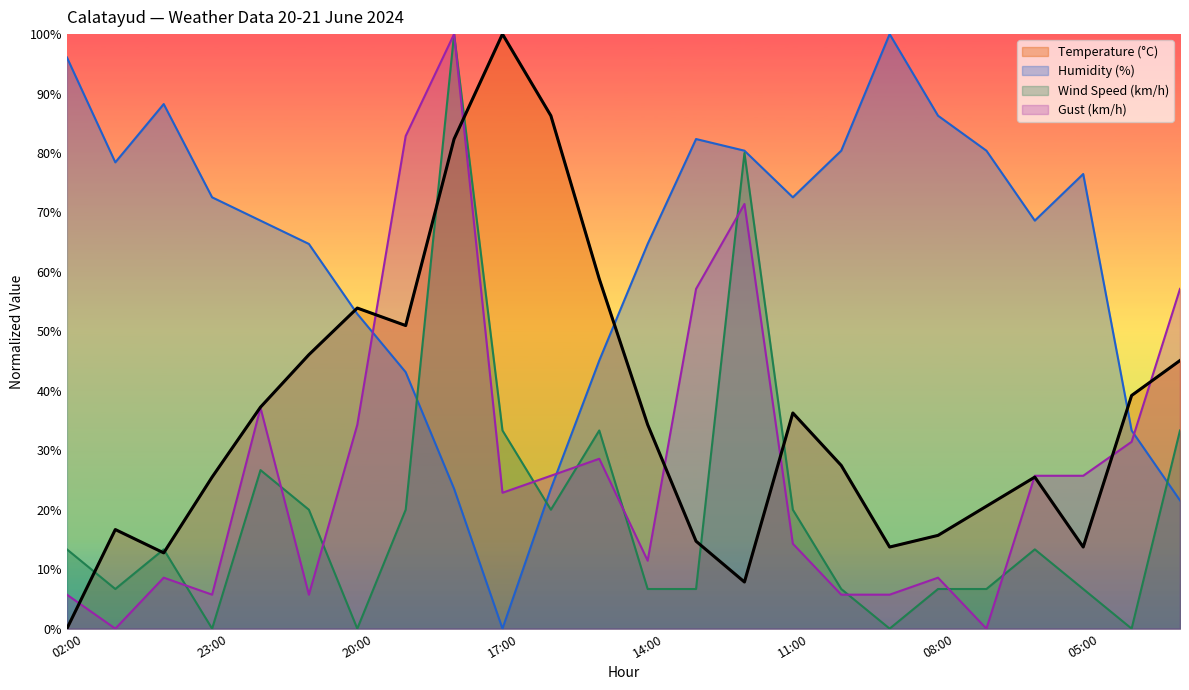

What are all the series names shown in the legend?

Temperature (°C), Humidity (%), Wind Speed (km/h), Gust (km/h)